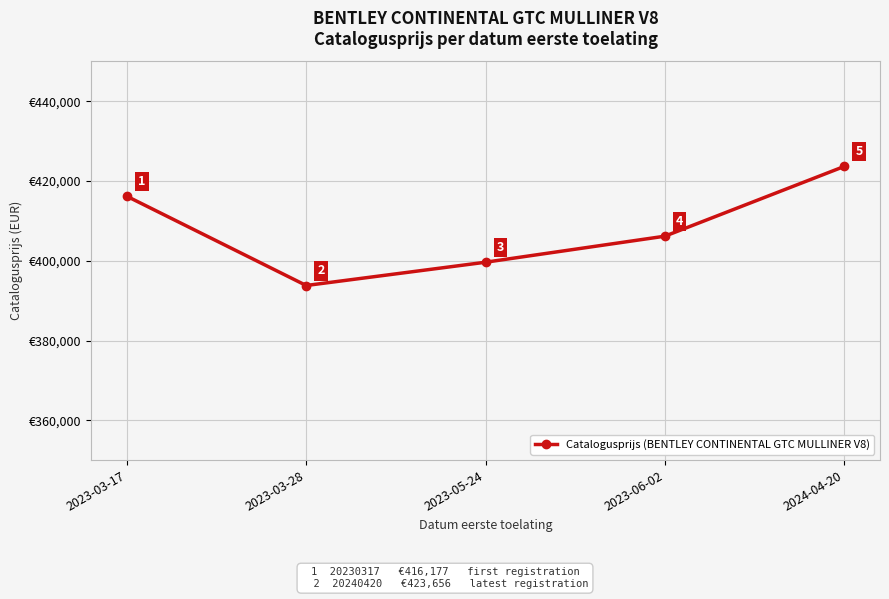

How many data points does each series have?

5